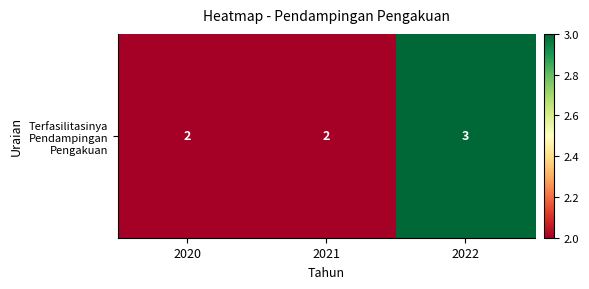

Is it true that the value at 2020 is 2?

True